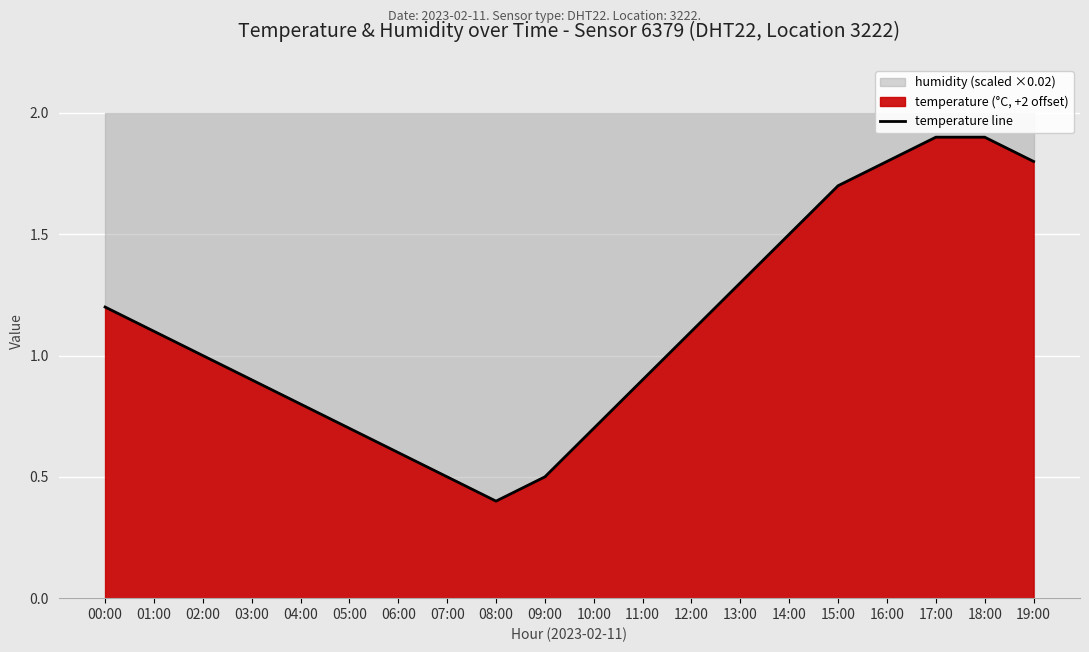

Rank the categories by value from lowest to highest.

08:00, 07:00, 09:00, 06:00, 05:00, 10:00, 04:00, 03:00, 11:00, 02:00, 01:00, 12:00, 00:00, 13:00, 14:00, 15:00, 16:00, 19:00, 17:00, 18:00